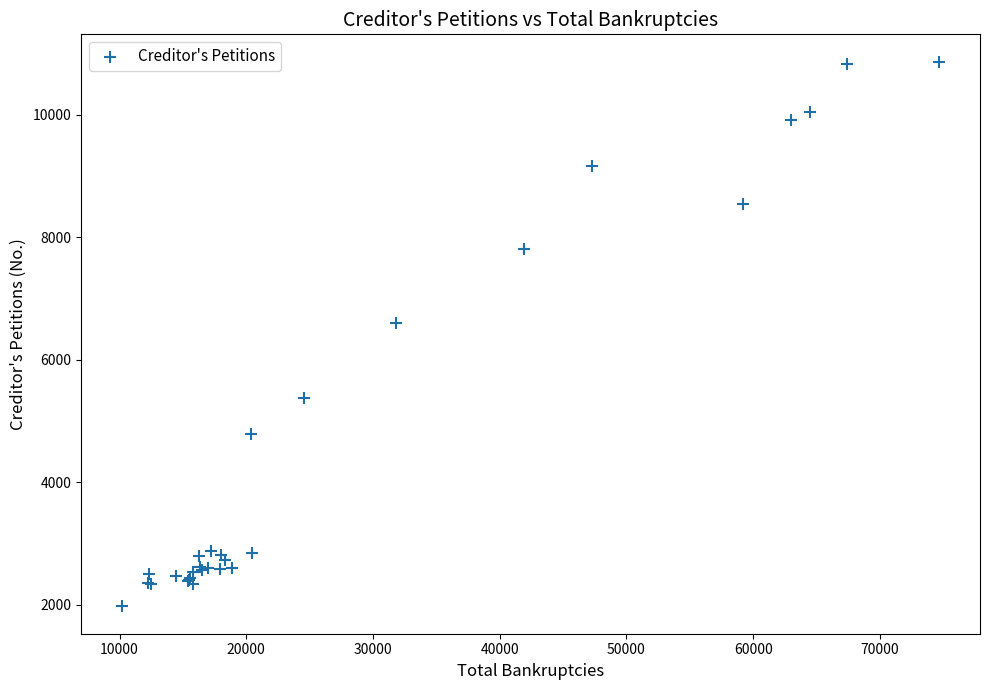

What Y value in the scatter plot is closest to 6417?

6595